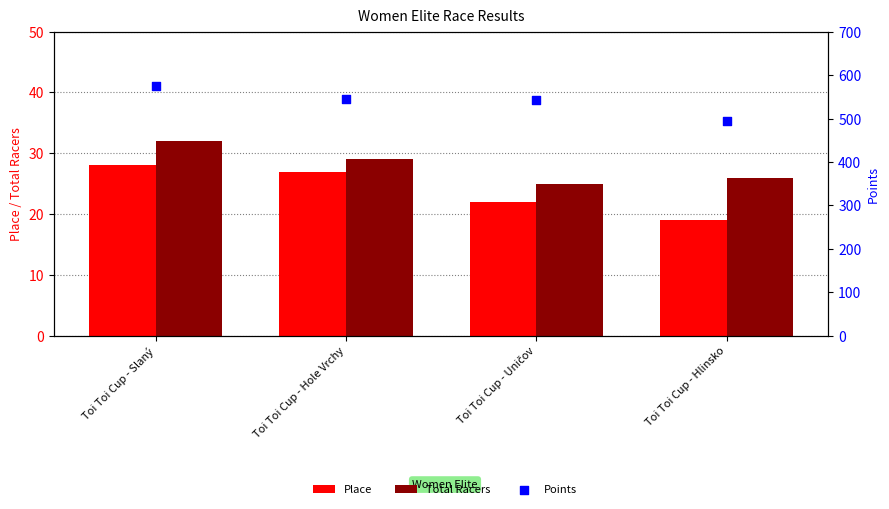

Which series has the largest total across all categories?

Points